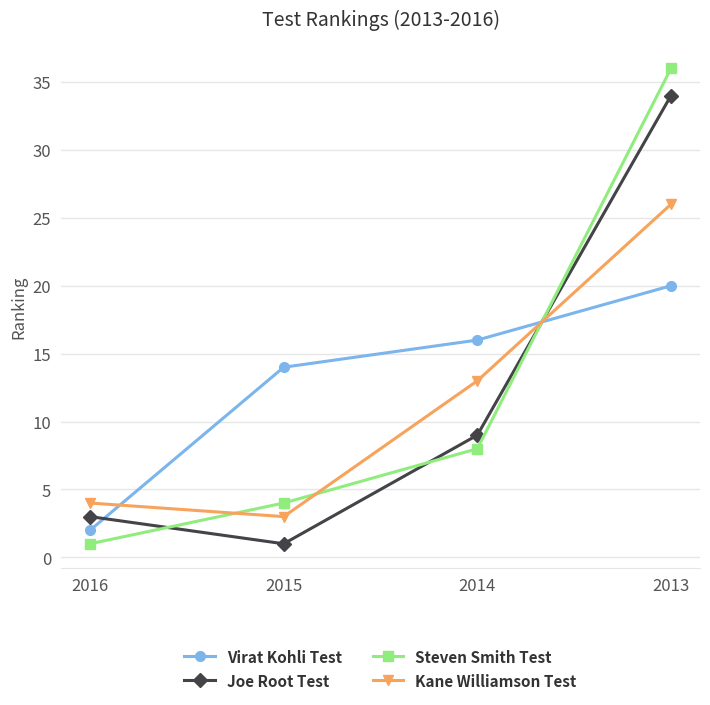

What is the spread (max minus min) of values at 2013?

16